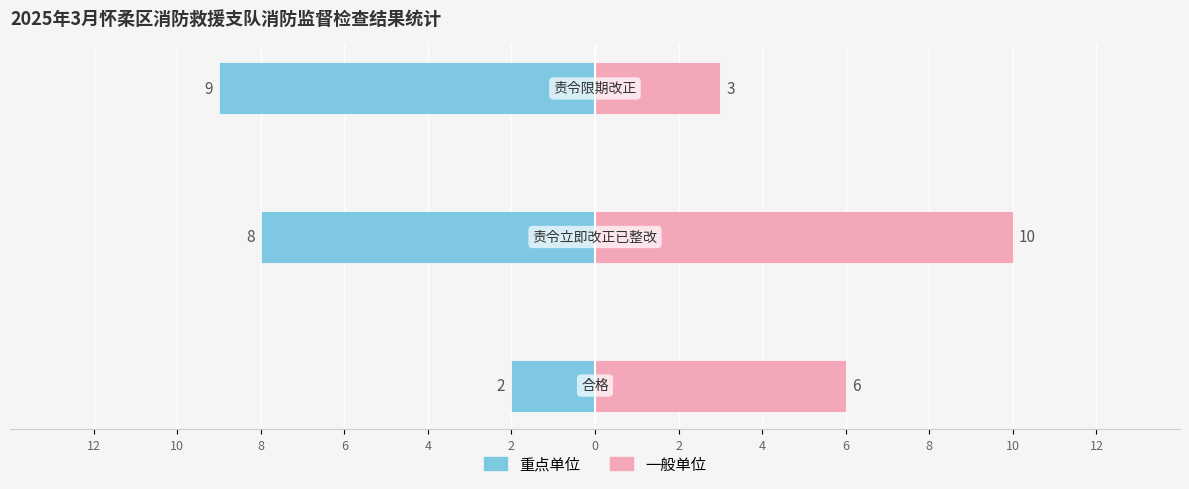

What is the sum of all 重点单位 values?

-19